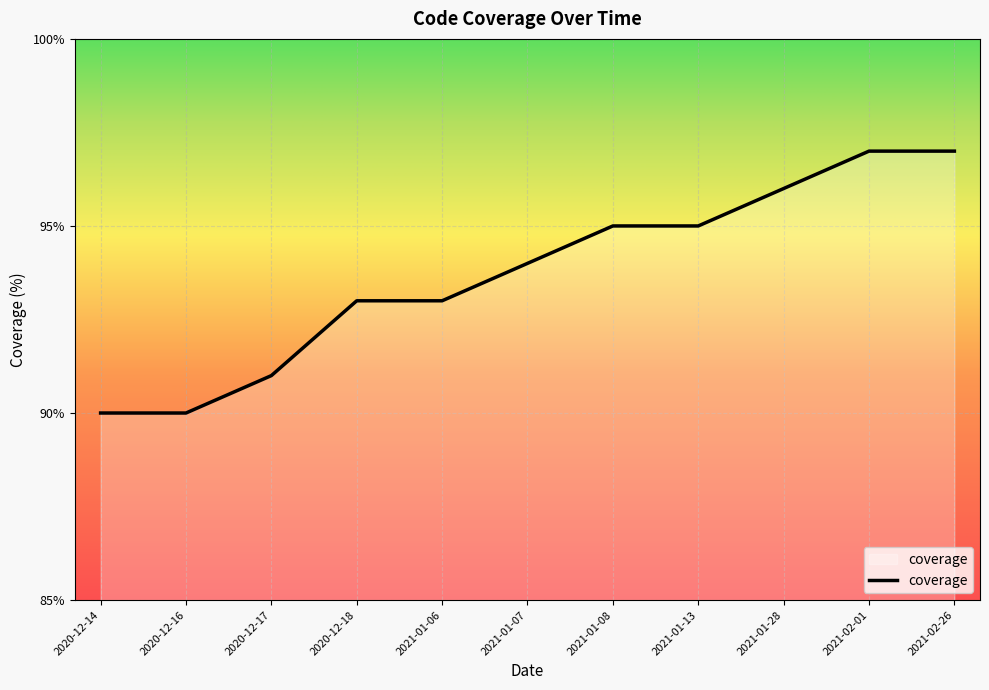

What is the greatest value displayed?

97